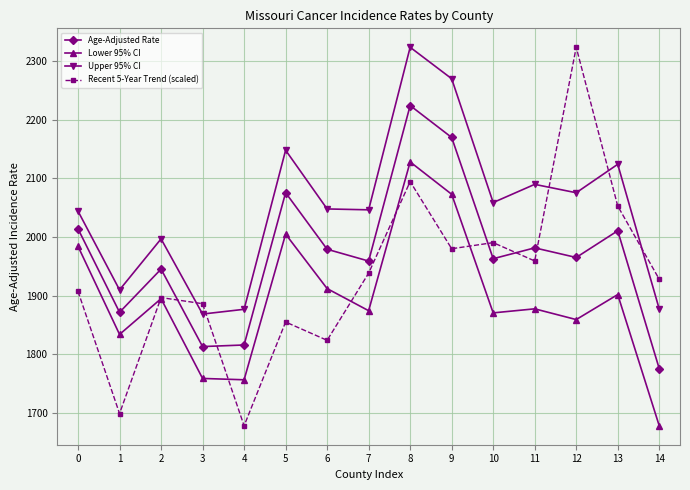

List the series in order of their overall mean, highest first.

Upper 95% CI, Age-Adjusted Rate, Recent 5-Year Trend (scaled), Lower 95% CI